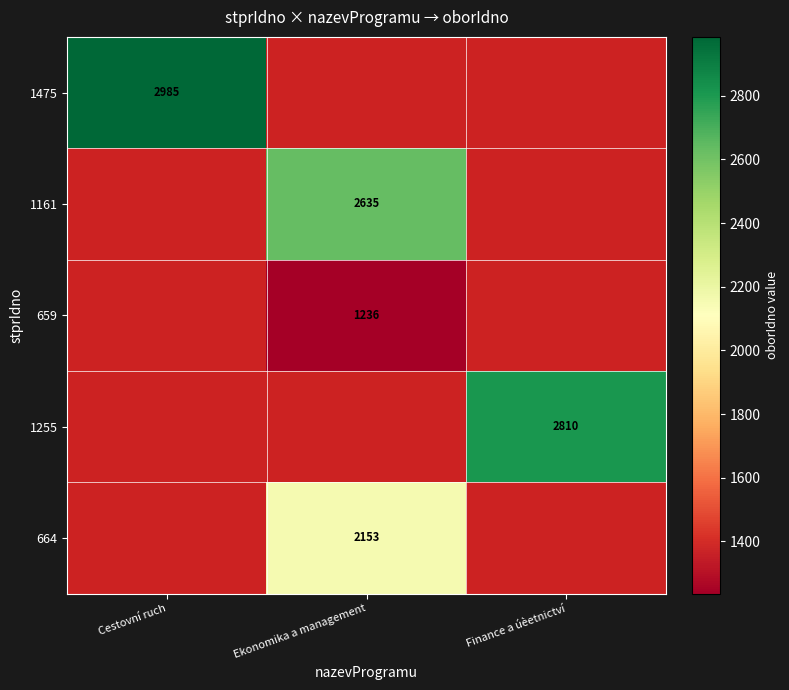

Is it true that 1161 equals 1608 at Ekonomika a management?

False